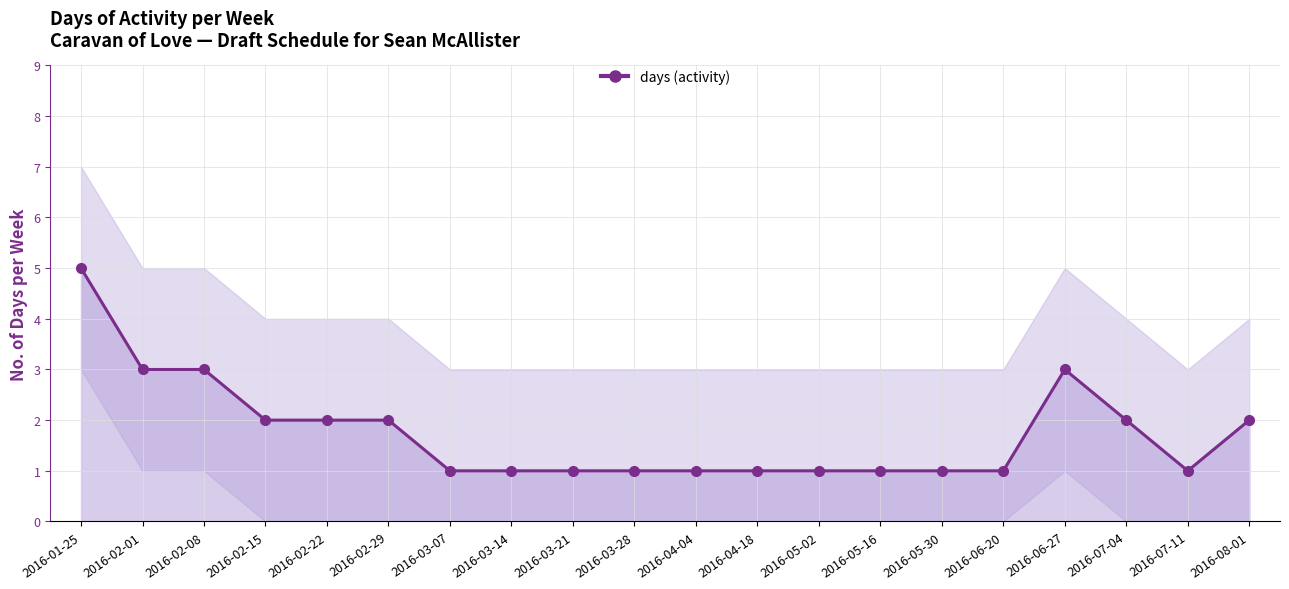

Rank the categories by value from highest to lowest.

2016-01-25, 2016-02-01, 2016-02-08, 2016-06-27, 2016-02-15, 2016-02-22, 2016-02-29, 2016-07-04, 2016-08-01, 2016-03-07, 2016-03-14, 2016-03-21, 2016-03-28, 2016-04-04, 2016-04-18, 2016-05-02, 2016-05-16, 2016-05-30, 2016-06-20, 2016-07-11